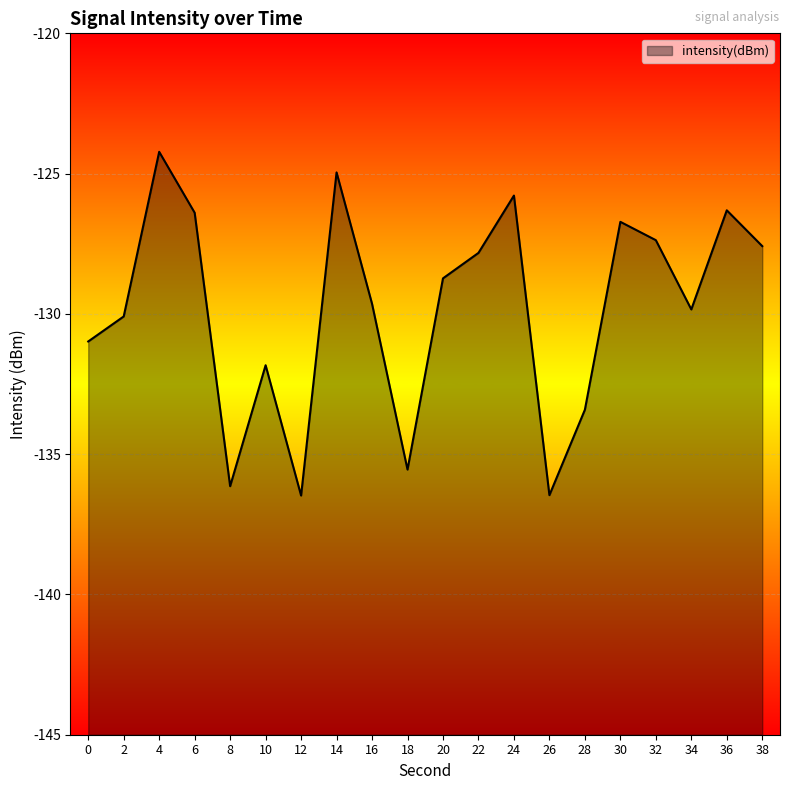

What is the value of the 1st point from the left?

-131.0